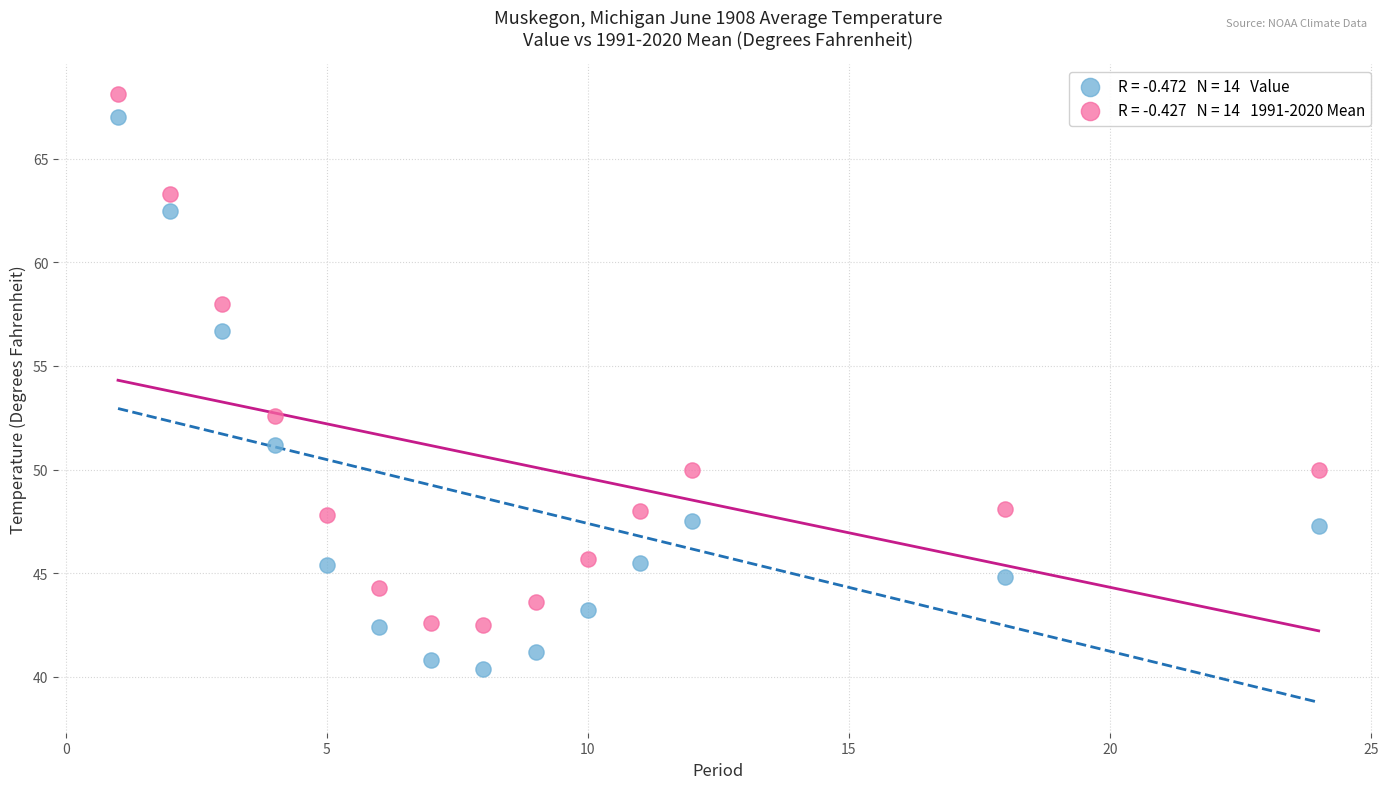

Across all series, what Y value is closest to 54?

52.6